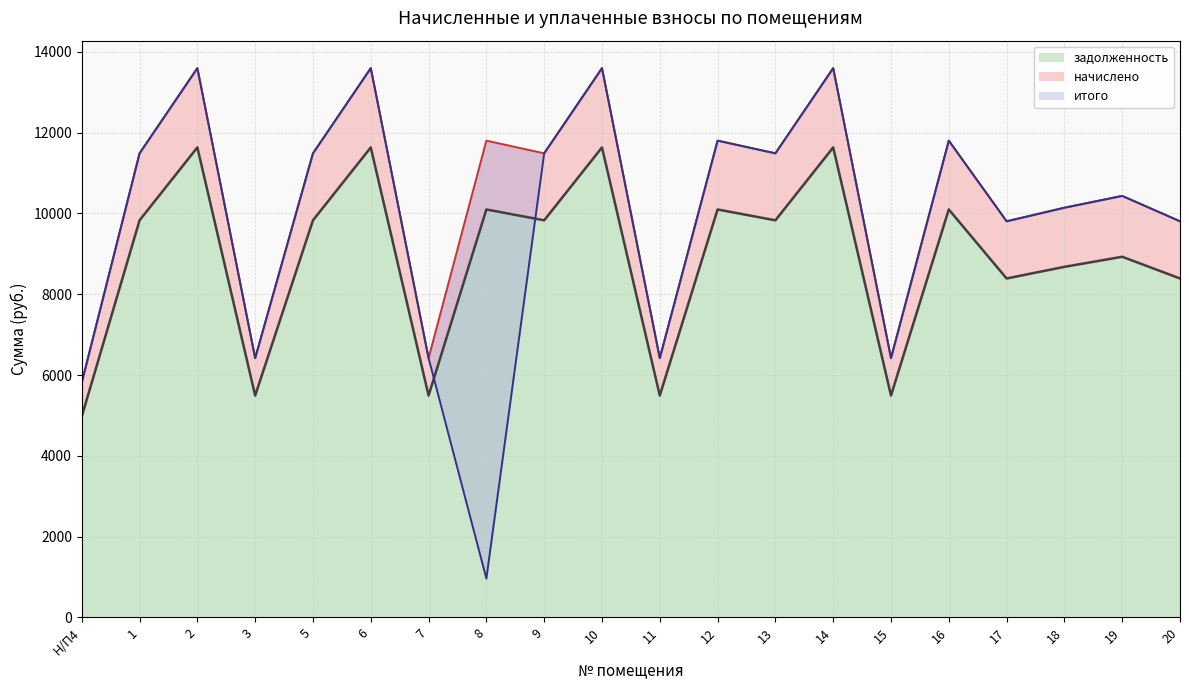

Does the chart display data point markers on the line(s)?

No